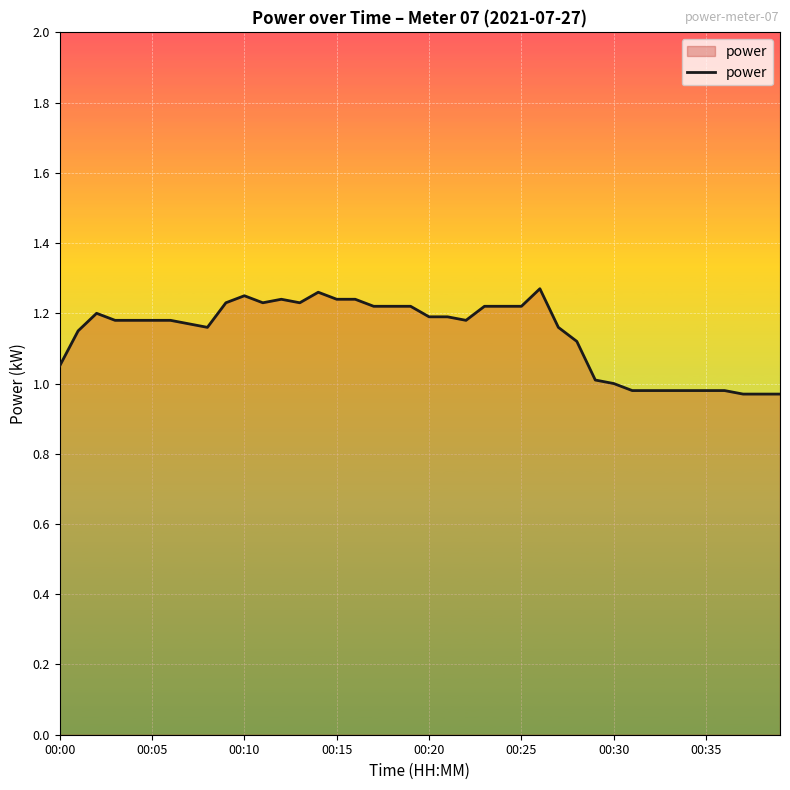

What is the difference between the maximum and minimum values?

0.3